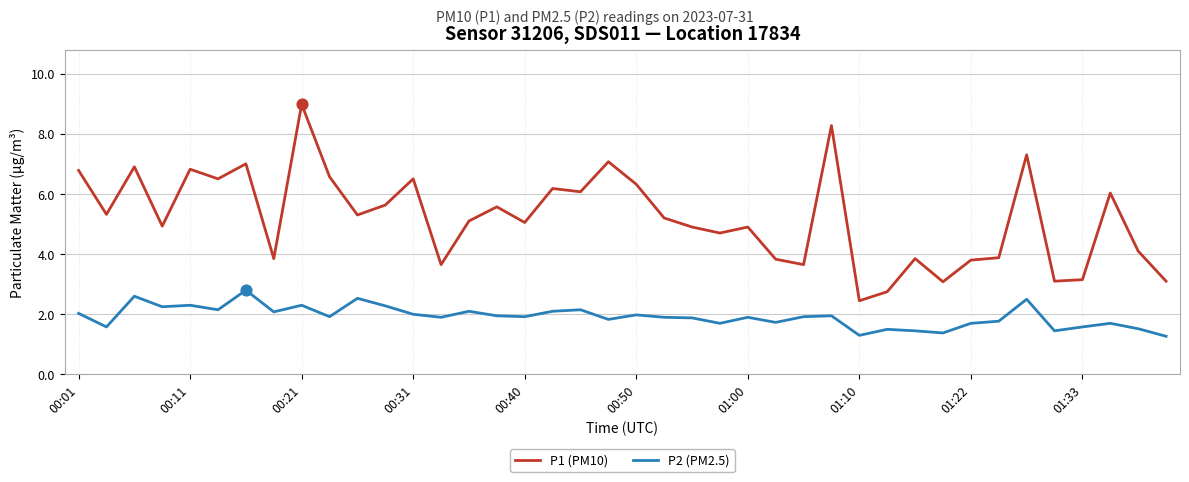

Which series has the largest total across all categories?

P1 (PM10)